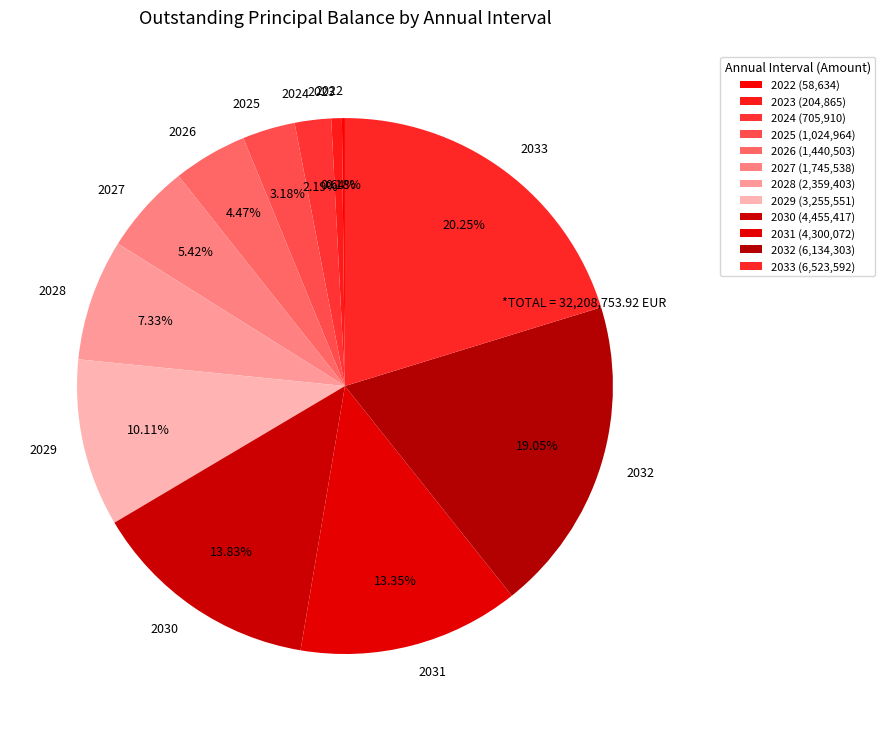

To the nearest percent, what is the difference between the largest and smallest slice percentages?

20%